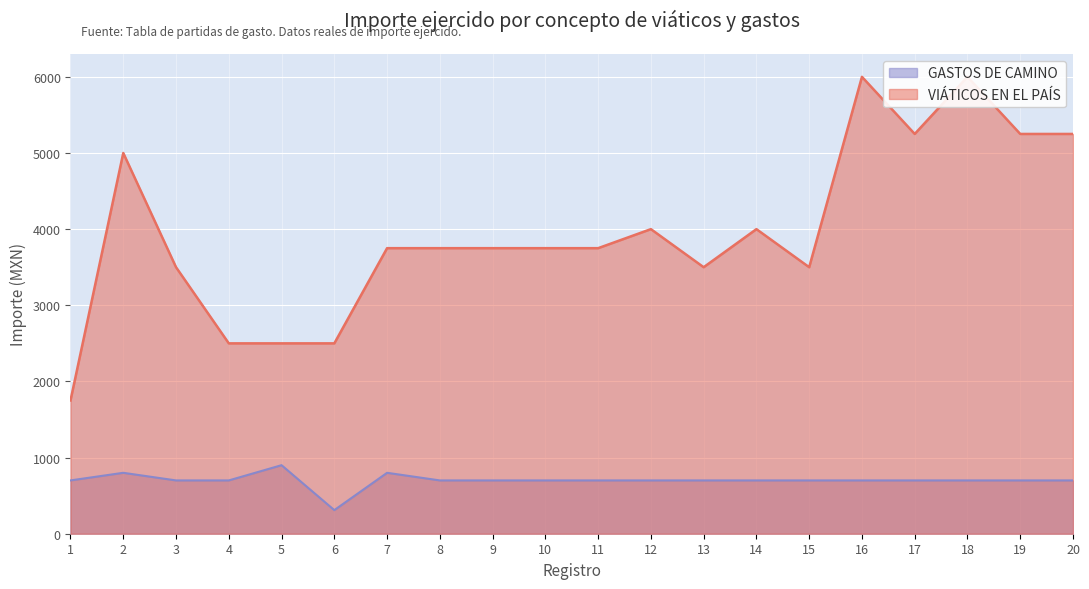

How many data points in GASTOS DE CAMINO are above 700?

3